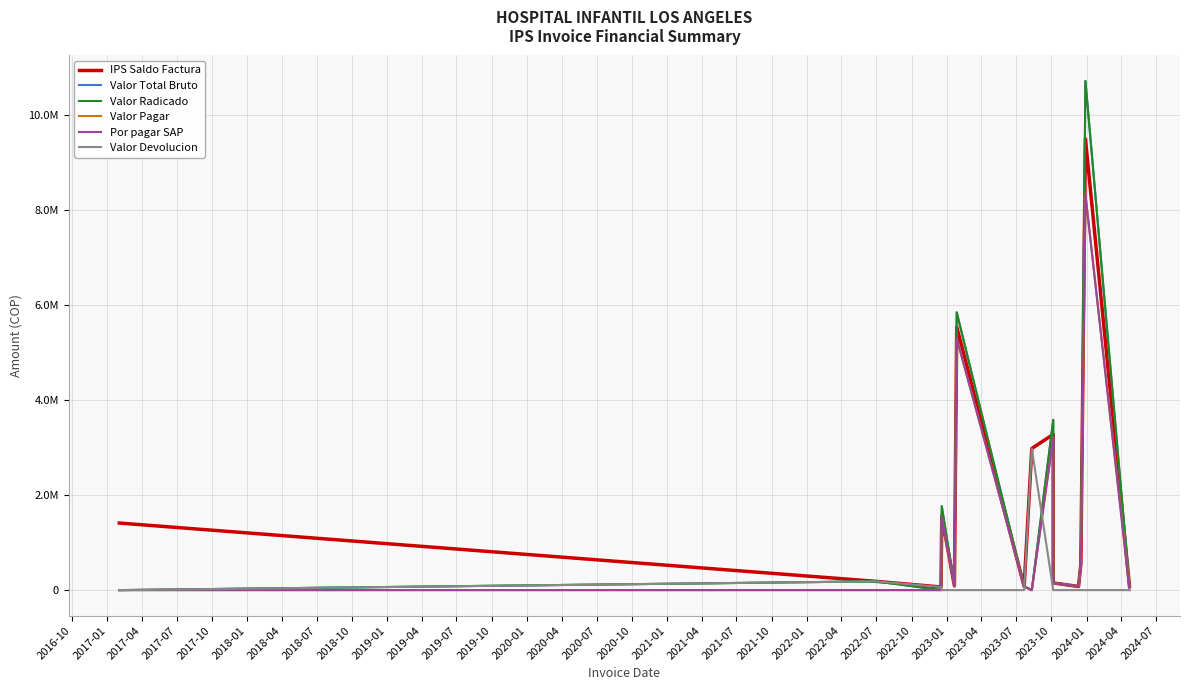

In Valor Total Bruto, how many points are lower than both neighbors (excluding endpoints)?

4